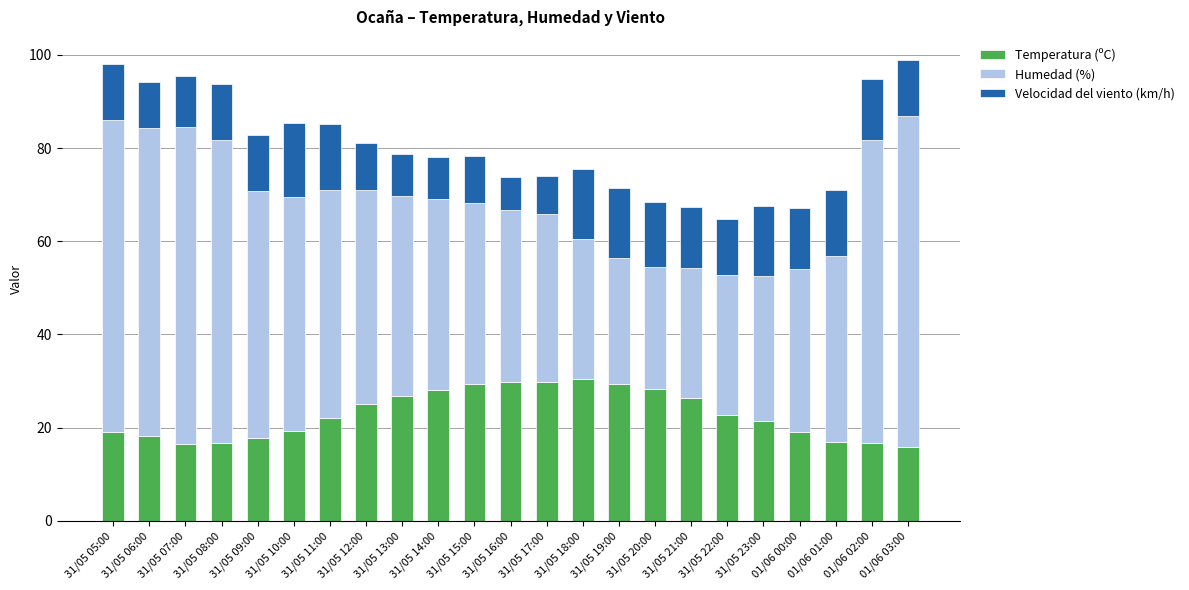

What is the total value across all series at 01/06 03:00?

98.9